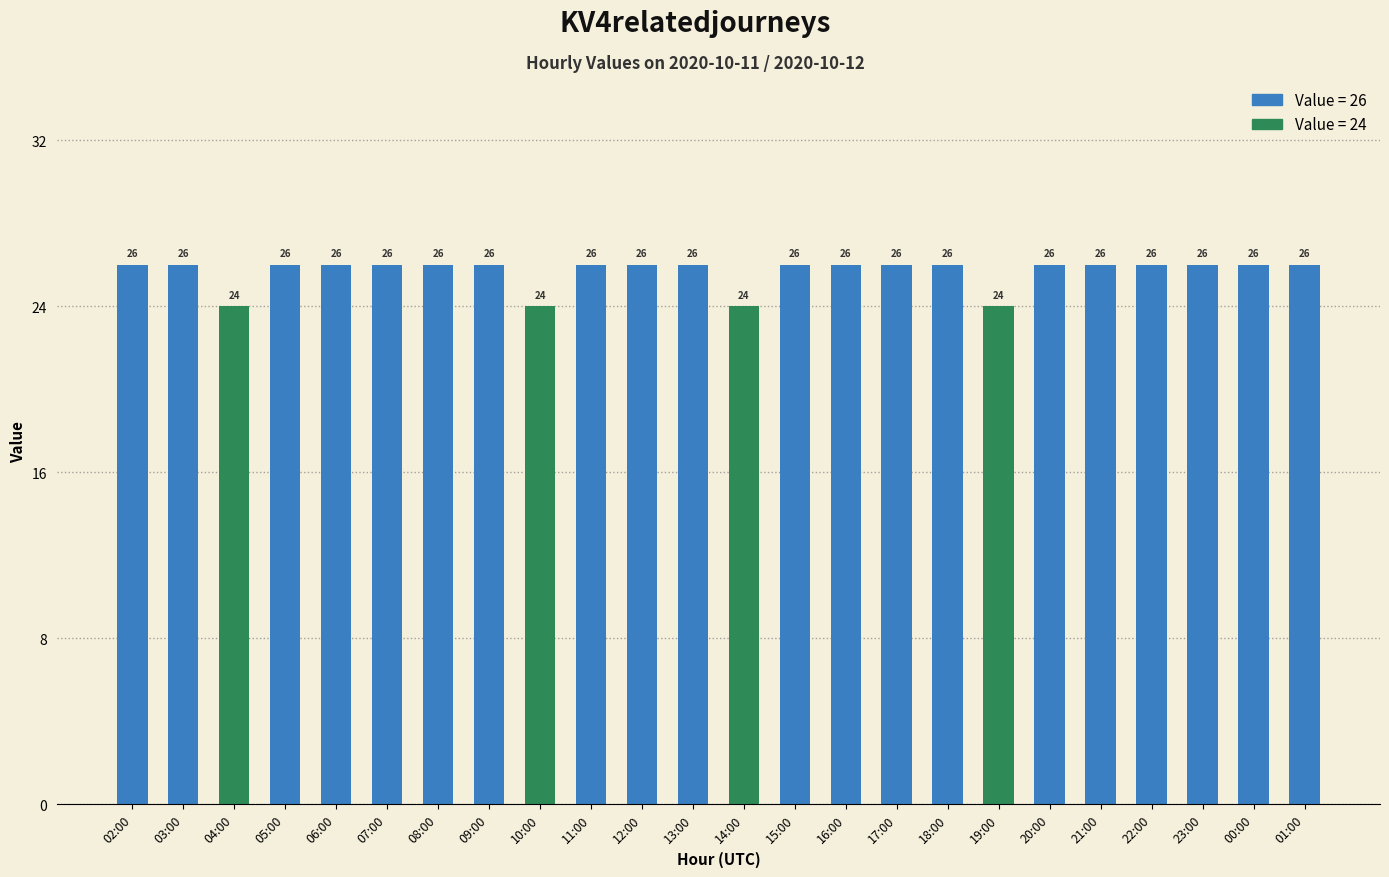

Reading left to right, list all the values displayed in this chart.

26	26	24	26	26	26	26	26	24	26	26	26	24	26	26	26	26	24	26	26	26	26	26	26